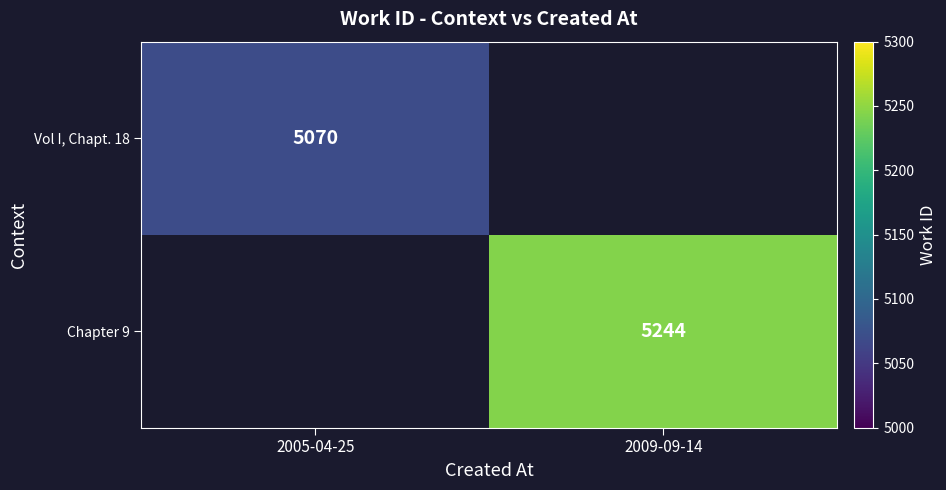

Which label corresponds to the largest value in the chart?

2009-09-14